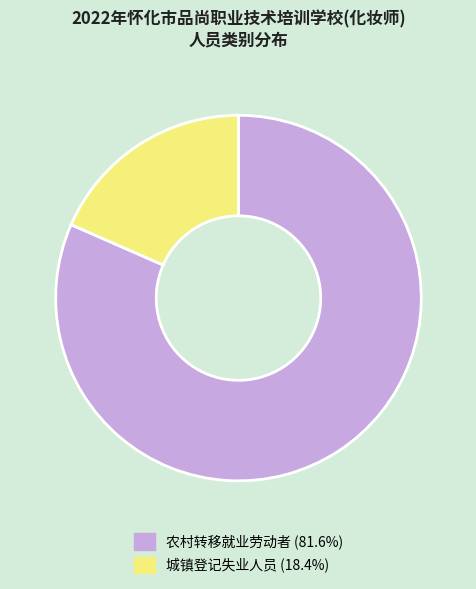

Is the sum of 城镇登记失业人员 and 农村转移就业劳动者 greater than half?

Yes